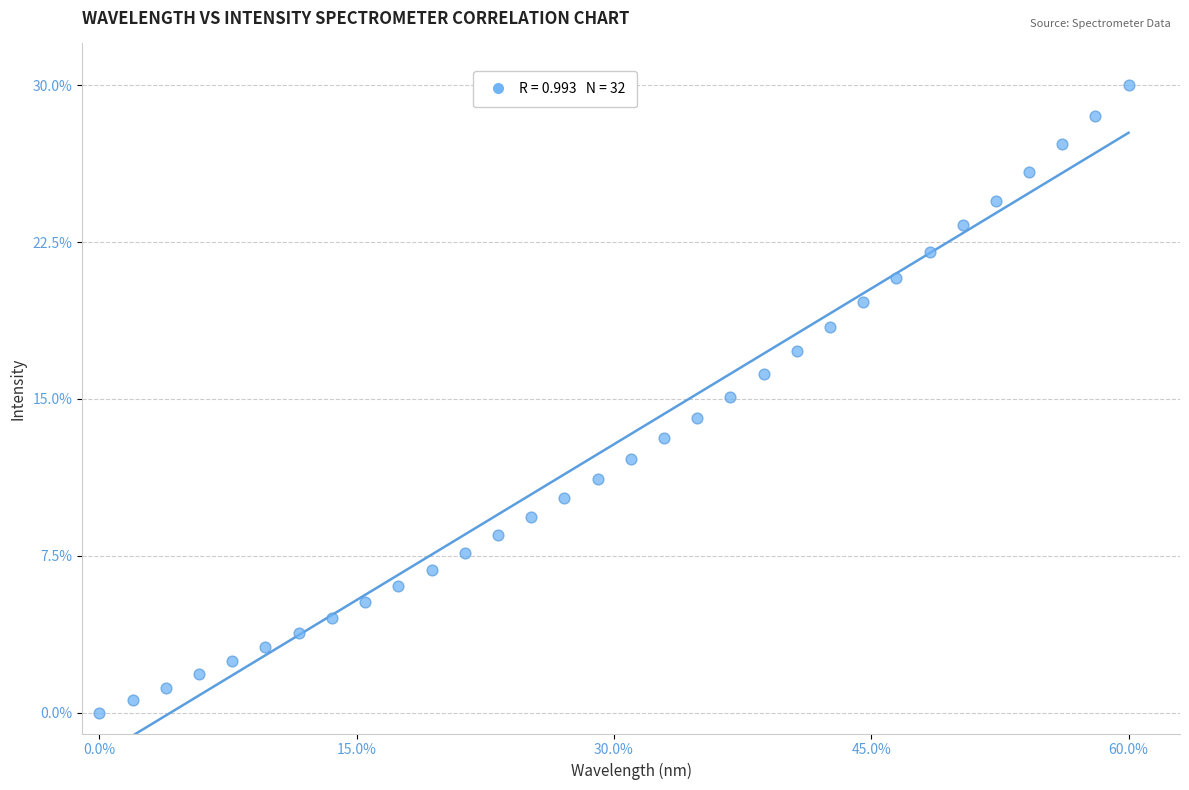

What is the range of Y values (max minus min)?

30.0